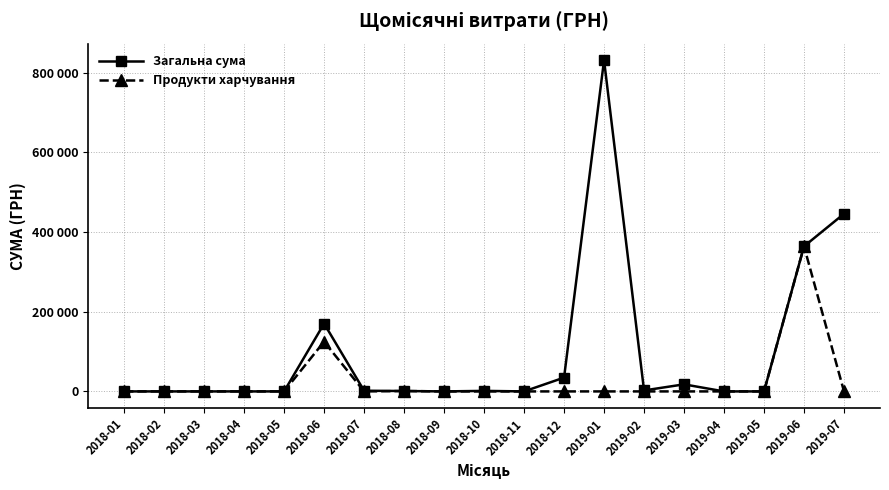

Is the value of Продукти харчування at 2018-06 greater than the value of Загальна сума at 2019-06?

No